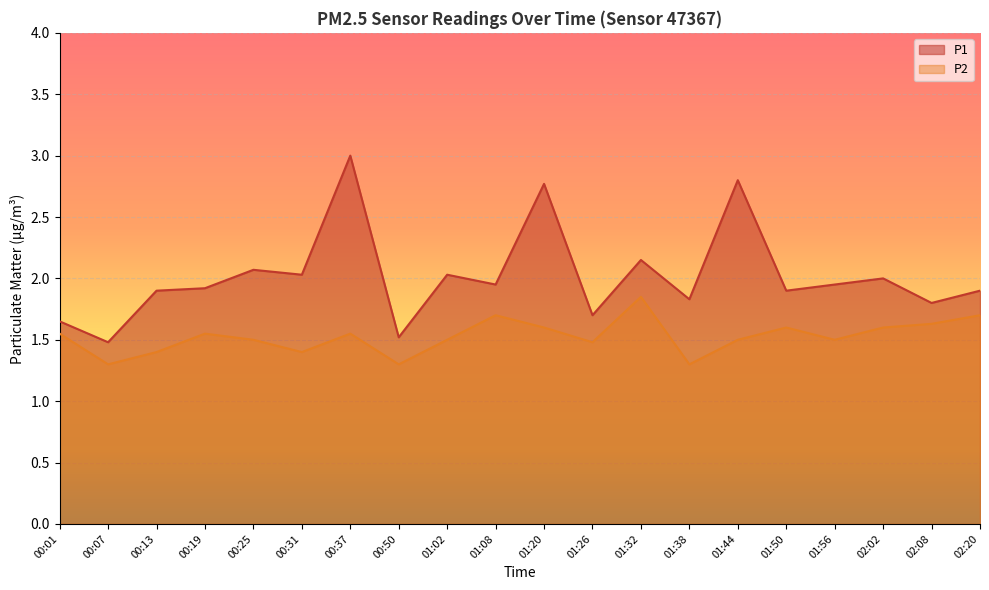

List the series in order of their peak value, lowest first.

P2, P1